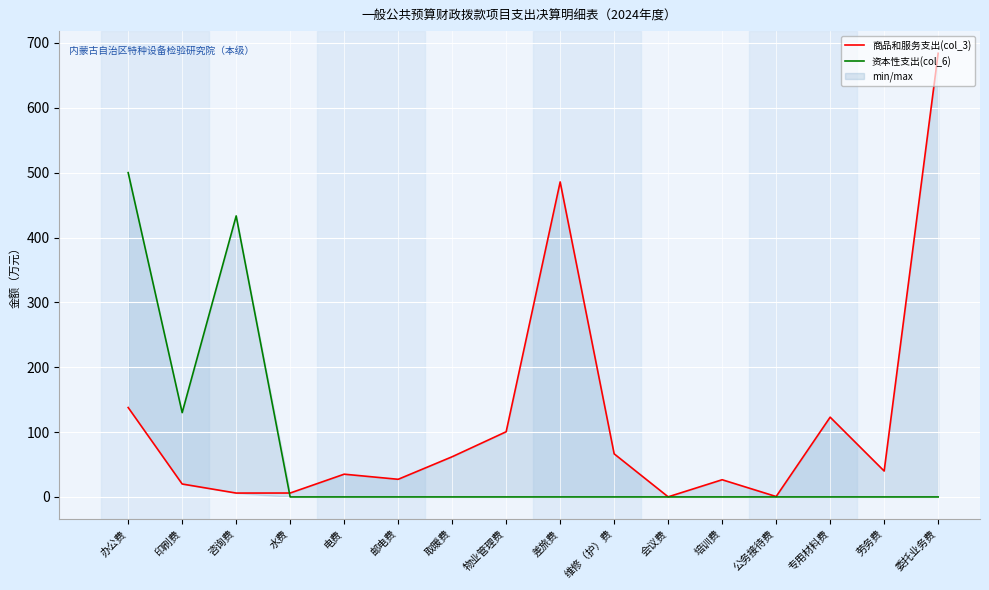

At how many categories does at least one series exceed 592?

1